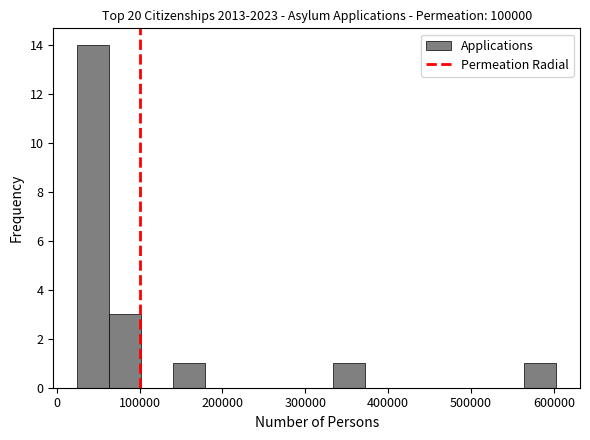

Around what value on the x-axis is the tallest bar? Give the approximate position of its centre, as read against the axis.

40000